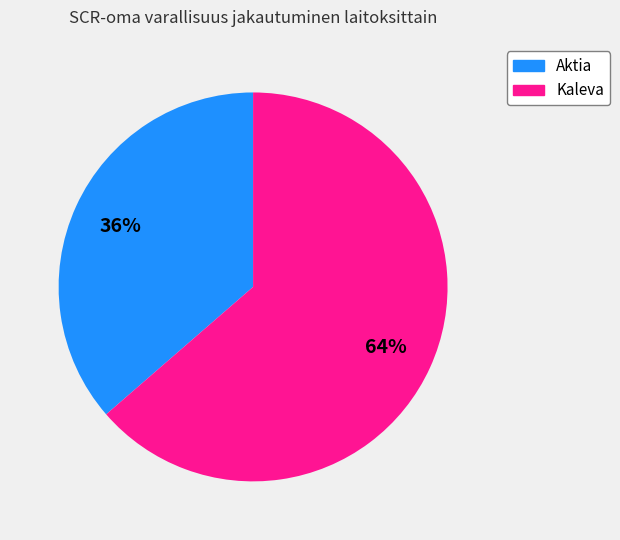

Does Kaleva represent more than half of the total?

Yes